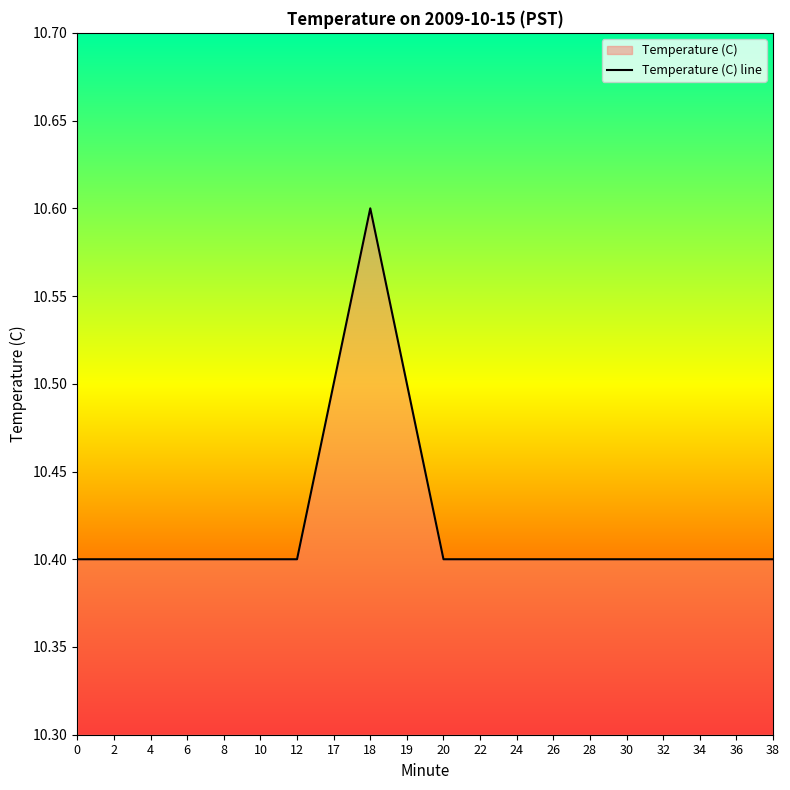

Rank the categories by value from highest to lowest.

18, 17, 19, 0, 2, 4, 6, 8, 10, 12, 20, 22, 24, 26, 28, 30, 32, 34, 36, 38